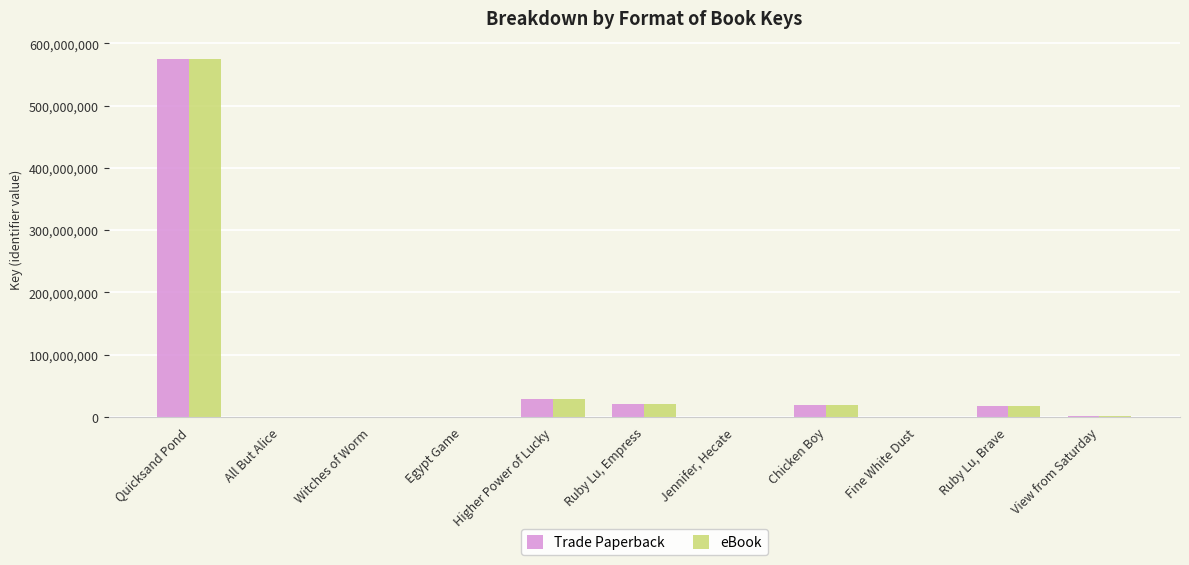

What is the sum of all Trade Paperback values?

663632325